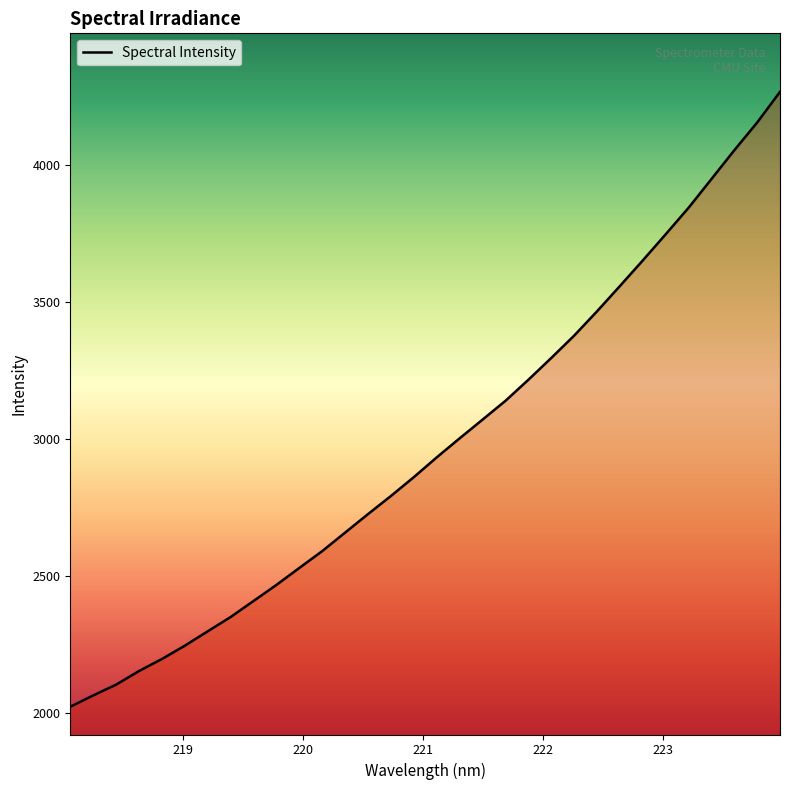

What is the maximum value shown in the chart?

4265.7